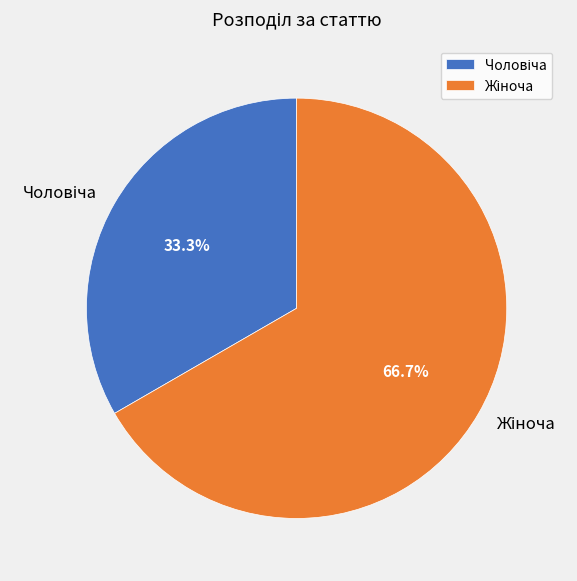

Is there any slice that represents more than half of the pie?

Yes